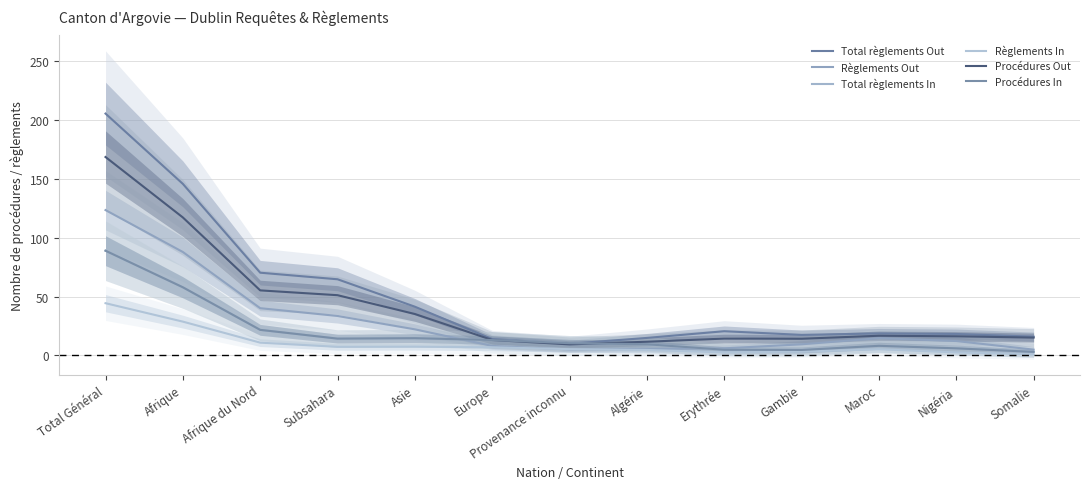

What is the difference between the maximum and minimum values in the Total règlements Out series?

195.6